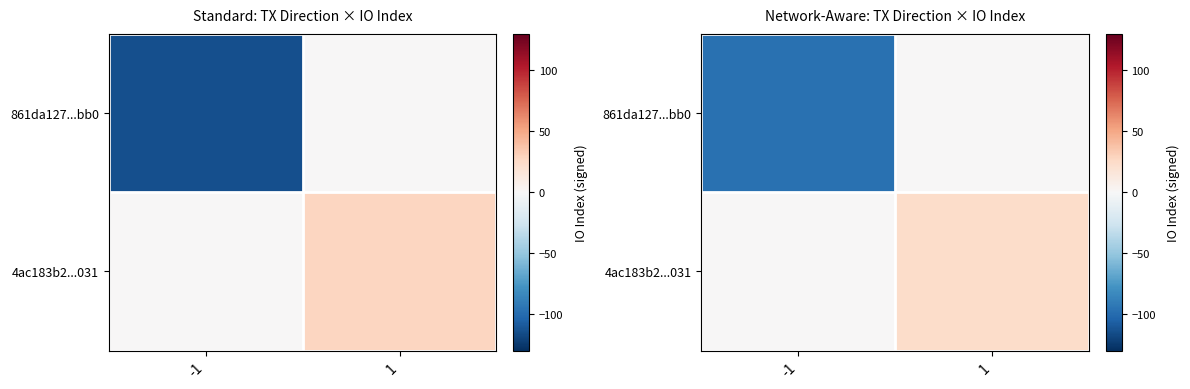

Is it true that 4ac183b2...031 equals 12.9 at 1?

False